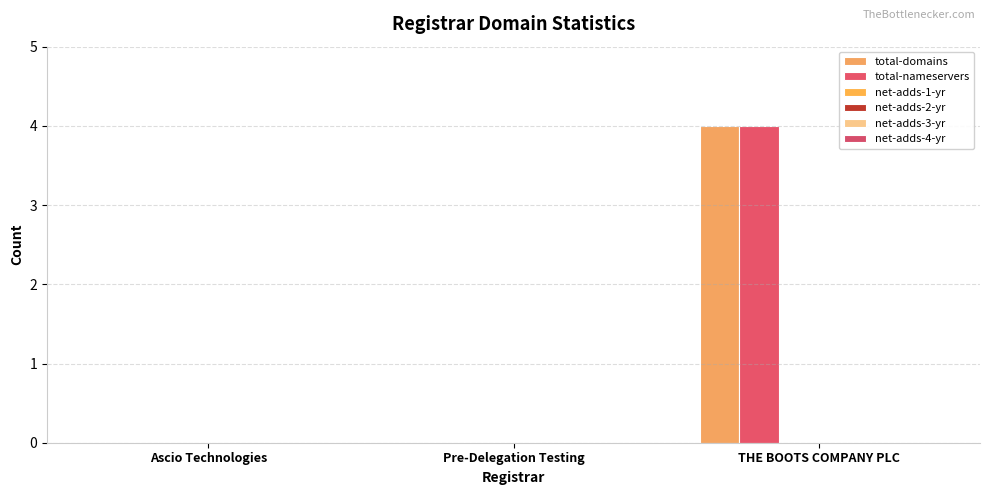

Reading left to right, list all the values displayed in this chart.

total-domains: 0	0	4
total-nameservers: 0	0	4
net-adds-1-yr: 0	0	0
net-adds-2-yr: 0	0	0
net-adds-3-yr: 0	0	0
net-adds-4-yr: 0	0	0